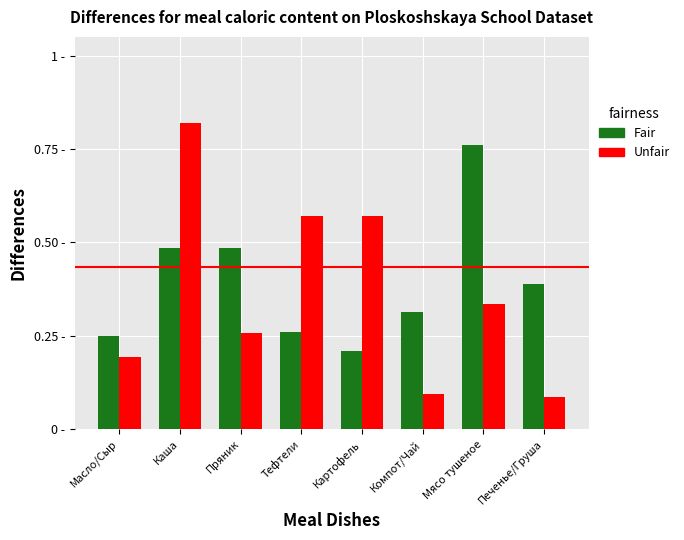

Does the chart contain stacked bars?

No